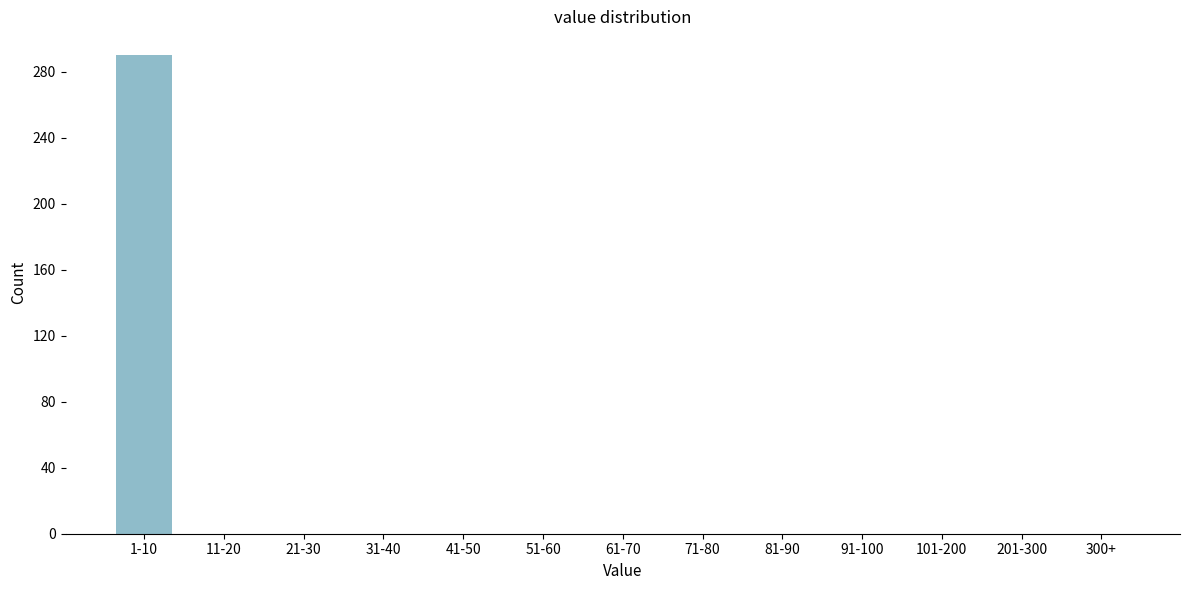

Reading right to left, transcribe all the data shown in this chart.

300+=0	201-300=0	101-200=0	91-100=0	81-90=0	71-80=0	61-70=0	51-60=0	41-50=0	31-40=0	21-30=0	11-20=0	1-10=290